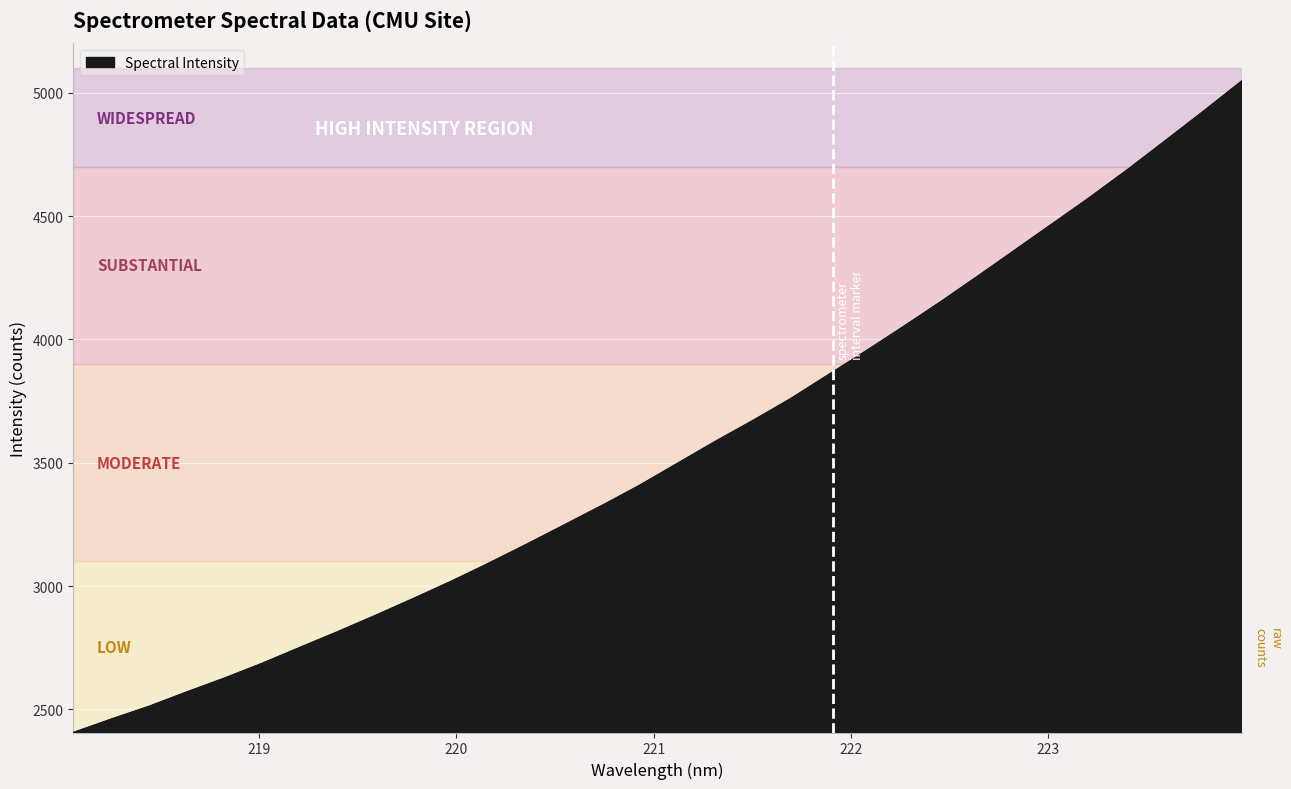

How many lines are shown in the chart?

1